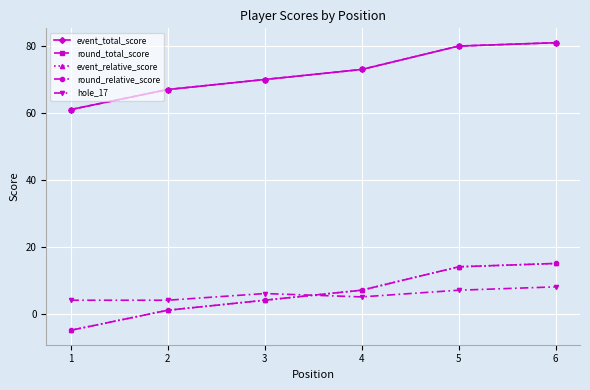

What is the value of the round_relative_score point at the 2nd from the left?

1